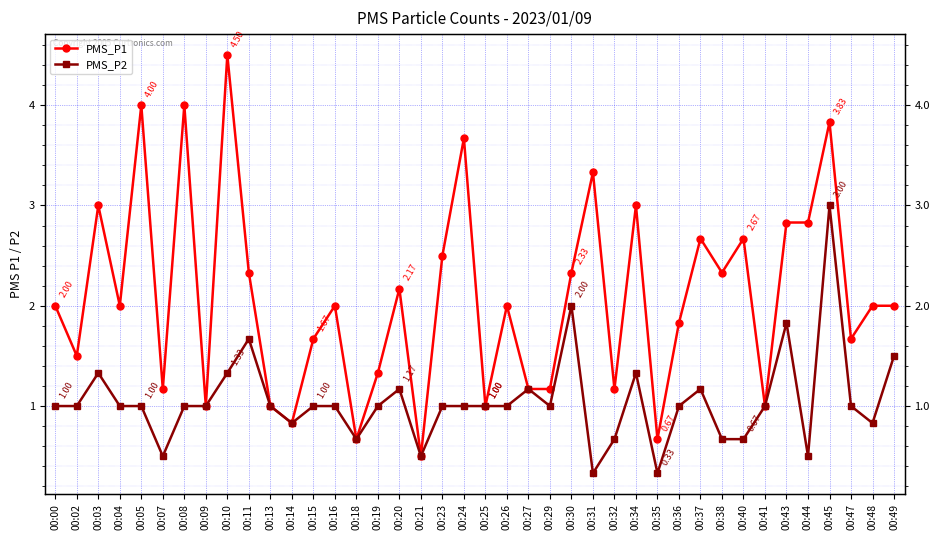

Reading left to right, transcribe all the data shown in this chart.

PMS_P1: 2.0	1.5	3.0	2.0	4.0	1.2	4.0	1.0	4.5	2.3	1.0	0.8	1.7	2.0	0.7	1.3	2.2	0.5	2.5	3.7	1.0	2.0	1.2	1.2	2.3	3.3	1.2	3.0	0.7	1.8	2.7	2.3	2.7	1.0	2.8	2.8	3.8	1.7	2.0	2.0
PMS_P2: 1.0	1.0	1.3	1.0	1.0	0.5	1.0	1.0	1.3	1.7	1.0	0.8	1.0	1.0	0.7	1.0	1.2	0.5	1.0	1.0	1.0	1.0	1.2	1.0	2.0	0.3	0.7	1.3	0.3	1.0	1.2	0.7	0.7	1.0	1.8	0.5	3.0	1.0	0.8	1.5